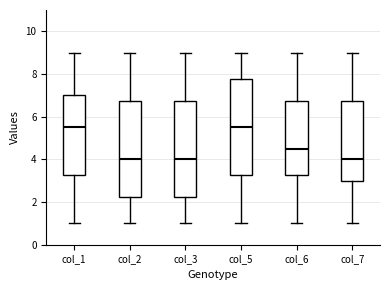

Reading left to right, read every box against the y-axis: the position of its median line, the range the box covers, and the ends of its whiskers. The values are not printed on the chart, so give them approximately, as read against the axis.

col_1: median 5.6, box 3.2 to 7.0, whiskers 1.0 to 9.0
col_2: median 4.0, box 2.2 to 6.8, whiskers 1.0 to 9.0
col_3: median 4.0, box 2.2 to 6.8, whiskers 1.0 to 9.0
col_5: median 5.6, box 3.2 to 7.8, whiskers 1.0 to 9.0
col_6: median 4.6, box 3.2 to 6.8, whiskers 1.0 to 9.0
col_7: median 4.0, box 3.0 to 6.8, whiskers 1.0 to 9.0